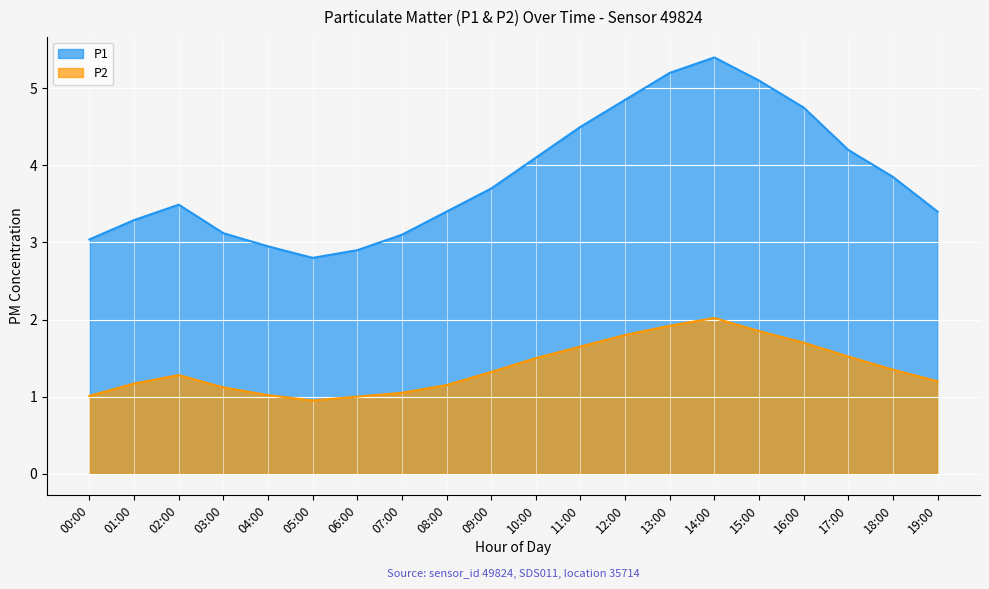

In P2, how many points are higher than both neighbors (excluding endpoints)?

2